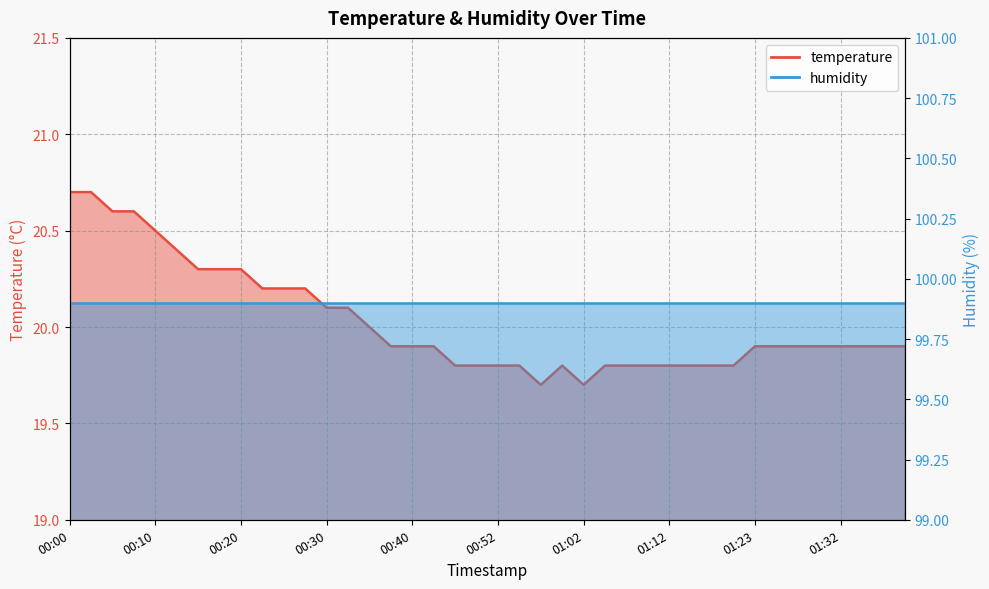

How many interior local peaks (higher than both neighbors) does the data have?

1